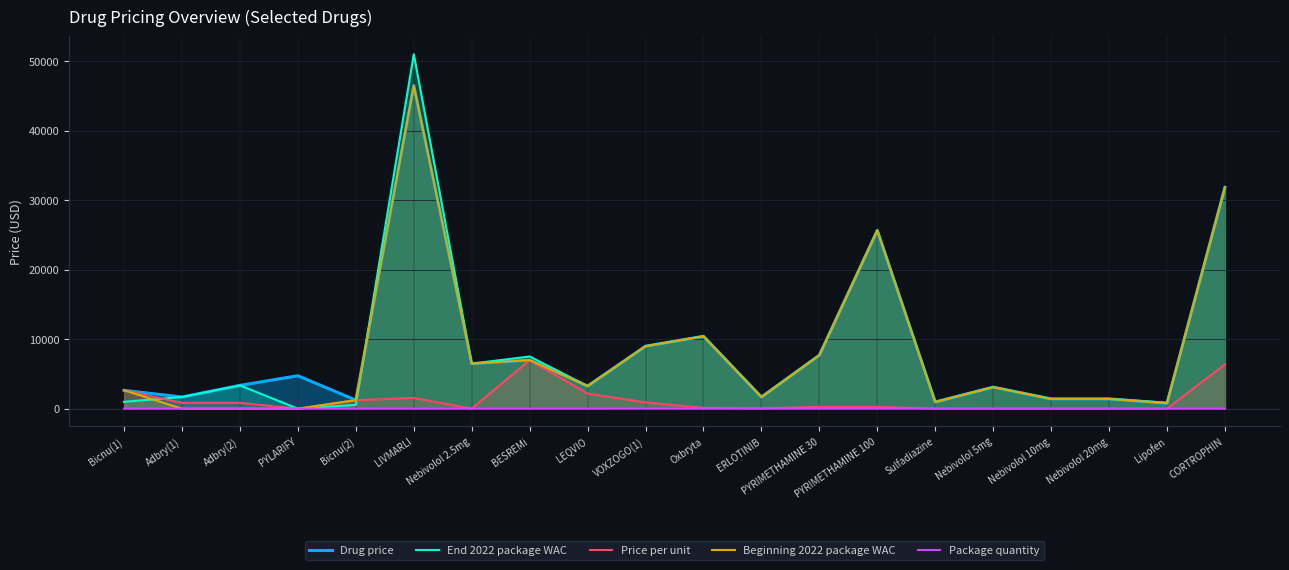

List the series in order of their peak value, highest first.

End 2022 package WAC, Drug price, Beginning 2022 package WAC, Price per unit, Package quantity